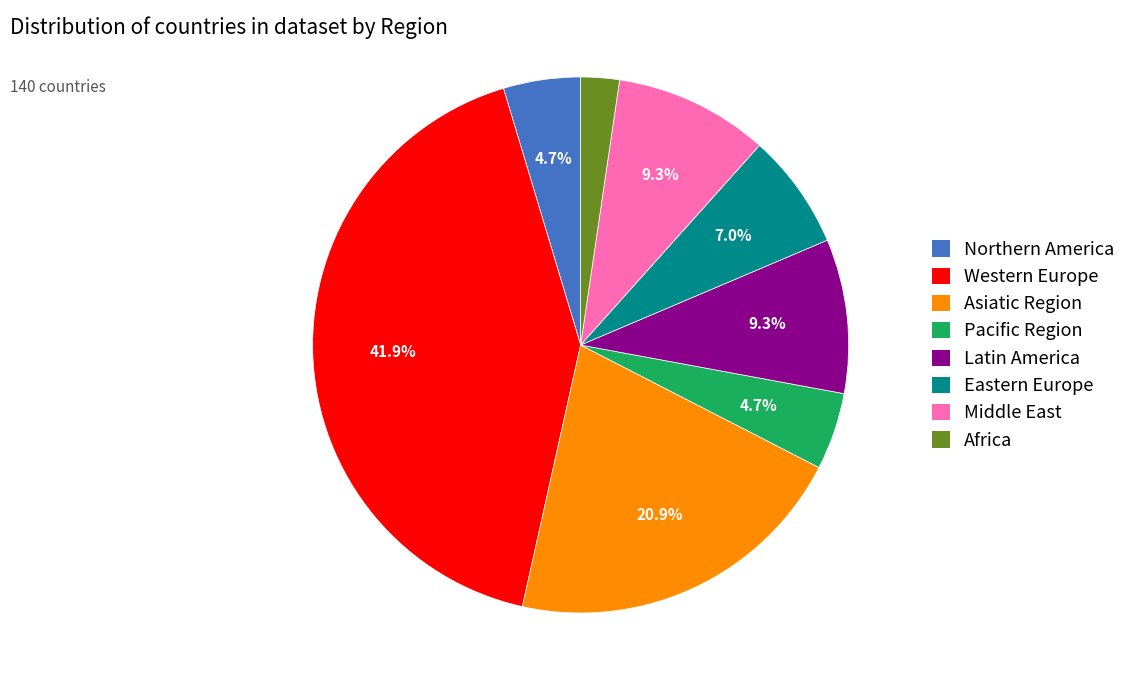

Is it true that Pacific Region is 11% of the pie?

False